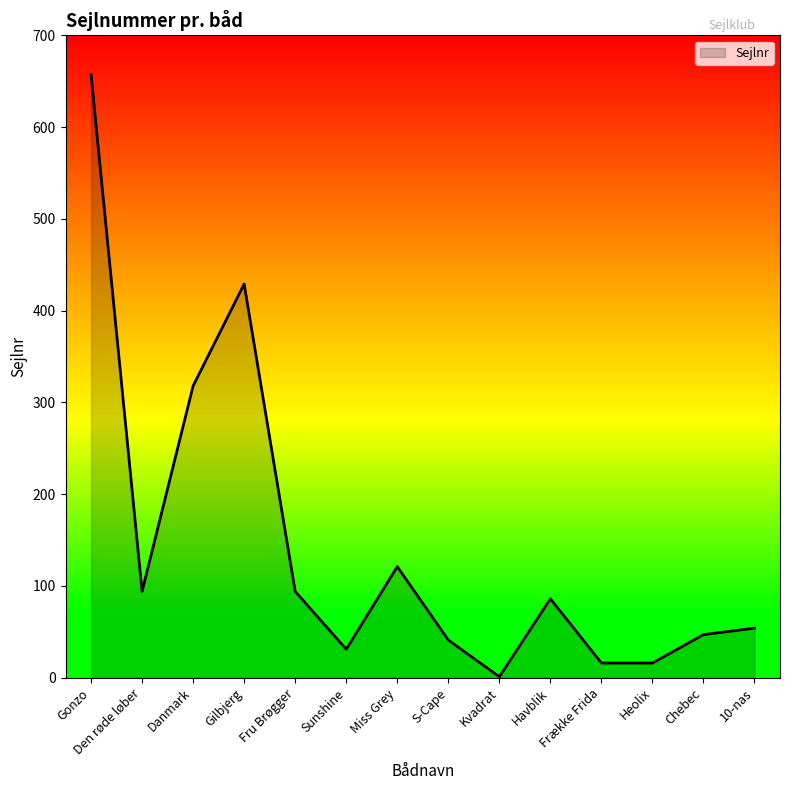

Between Danmark and Gilbjerg, which is larger?

Gilbjerg